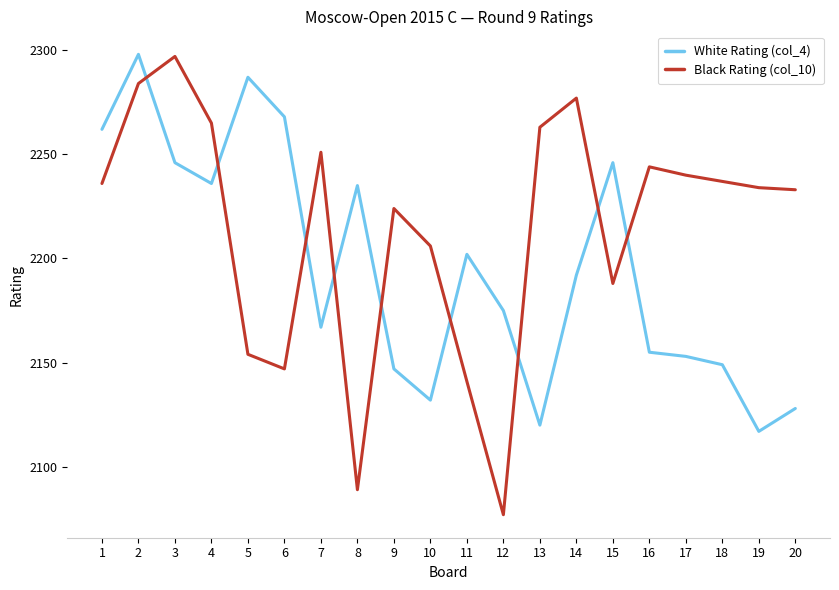

Count the number of data series in this chart.

2